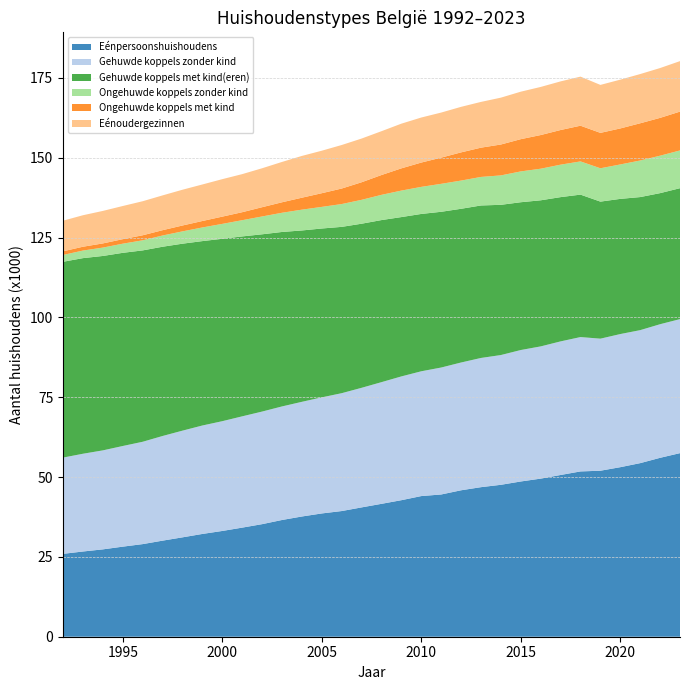

Reading left to right, transcribe all the data shown in this chart.

Eénpersoonshuishoudens: 25958	26694	27360	28212	29006	30093	31127	32191	33127	34169	35254	36561	37656	38612	39362	40505	41623	42763	44053	44551	45867	46842	47583	48624	49518	50656	51772	51992	53101	54368	56036	57502
Gehuwde koppels zonder kind: 30151	30617	31008	31526	32054	32778	33416	33965	34380	34856	35264	35566	35915	36358	36915	37453	38108	38769	39084	39762	40021	40469	40641	41172	41414	41845	42082	41361	41696	41653	41844	41975
Gehuwde koppels met kind(eren): 61330	61265	60888	60499	59937	59276	58557	57754	57125	56351	55520	54642	53670	52885	52090	51397	50764	49902	49279	48778	48142	47759	47050	46288	45754	45182	44613	42924	42337	41679	41051	41007
Ongehuwde koppels zonder kind: 2133	2374	2620	2864	3160	3517	3855	4273	4669	5081	5587	6015	6516	6770	7145	7480	7903	8296	8480	8757	8837	8937	9213	9651	9897	10168	10401	10442	10784	11454	11731	11820
Ongehuwde koppels met kind: 1145	1201	1310	1411	1577	1665	1842	2020	2274	2503	2900	3285	3747	4285	4860	5502	6209	6967	7614	8205	8832	9167	9676	10102	10544	10852	11183	11088	11278	11657	11845	12164
Eénoudergezinnen: 9588	9862	10178	10390	10662	10896	11204	11442	11735	11925	12196	12633	13083	13311	13633	13689	13726	13997	14107	14117	14262	14332	14677	14872	15066	15230	15372	15022	15281	15417	15604	15813